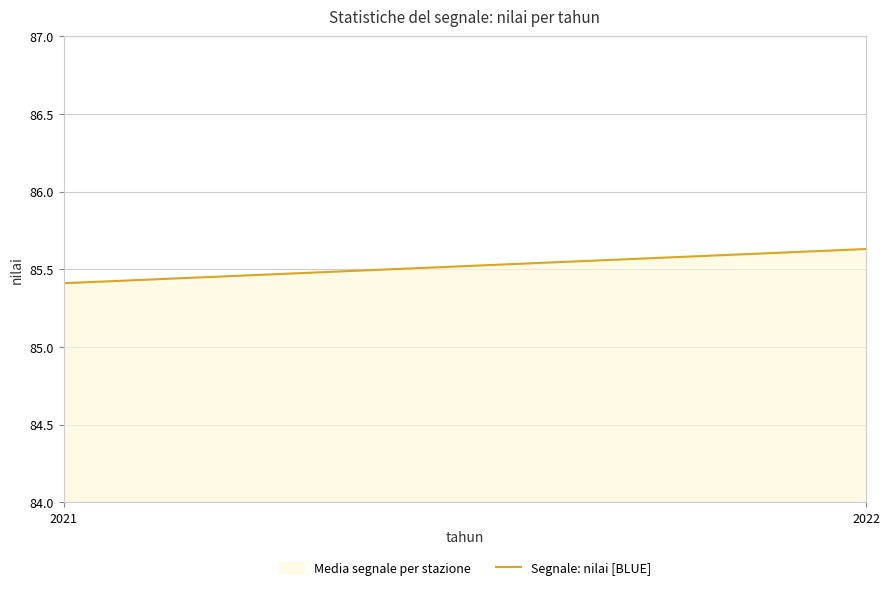

Reading left to right, what are all the values shown in this chart?

2021=85.4	2022=85.6